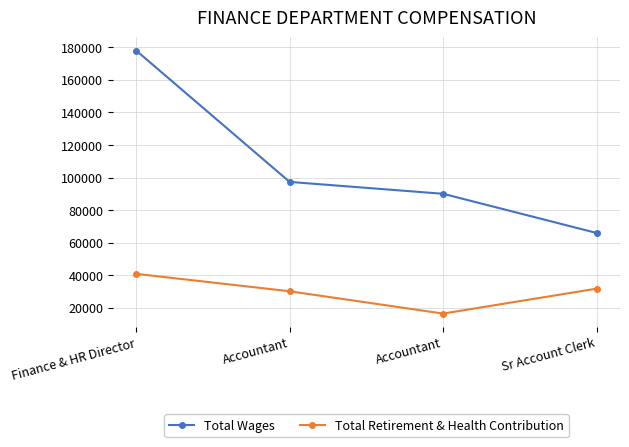

Is the value of Total Retirement & Health Contribution at Finance & HR Director greater than the value of Total Wages at Sr Account Clerk?

No